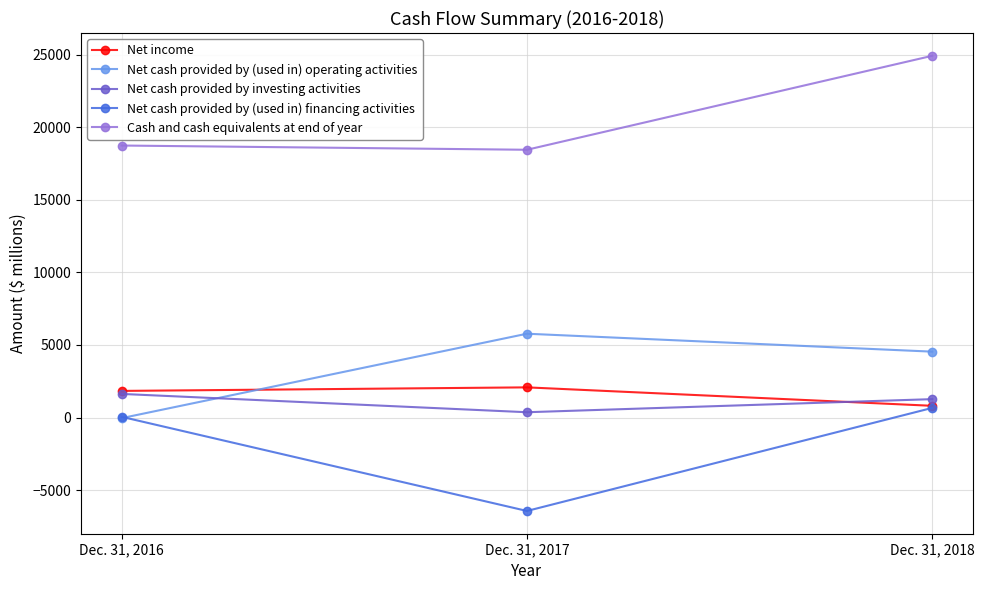

At which category is the sum across all series the highest?

Dec. 31, 2018